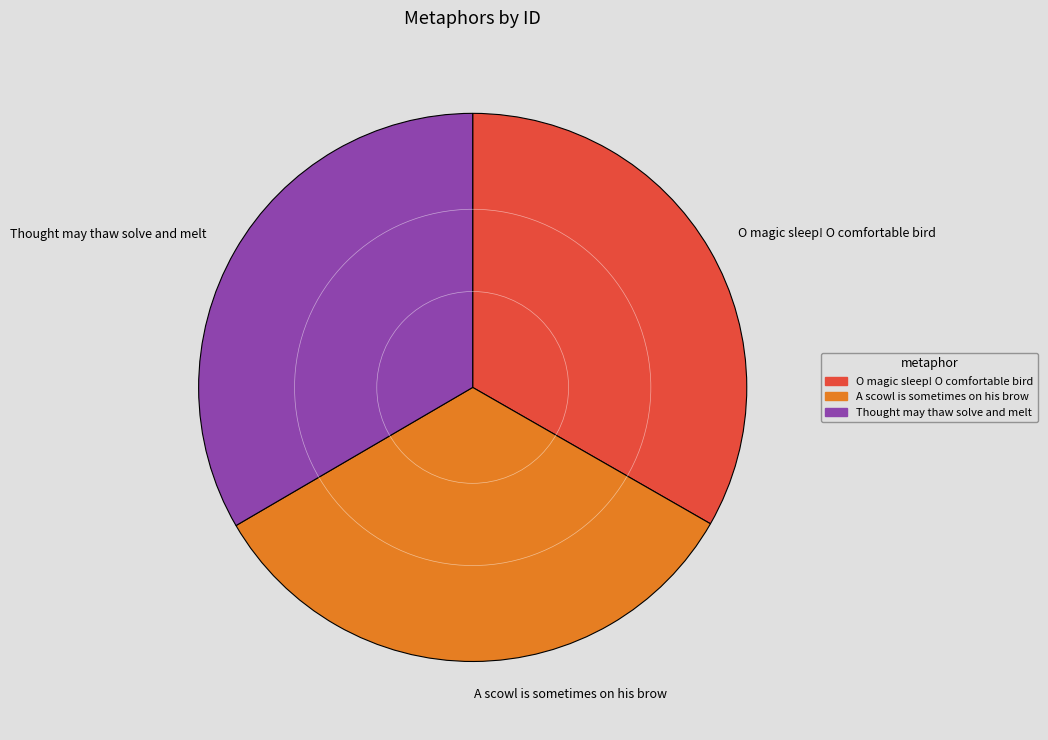

How many segments does this pie chart have?

3